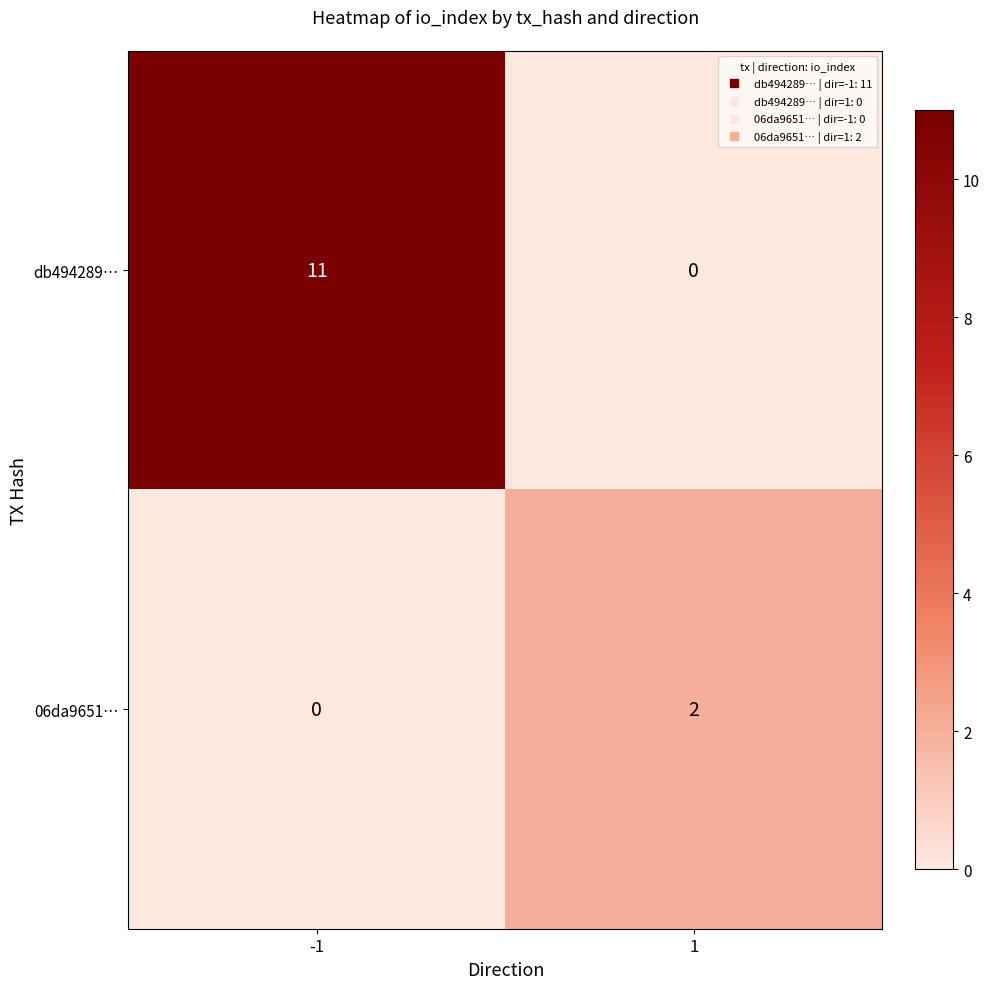

What is the maximum value for db494289…?

11